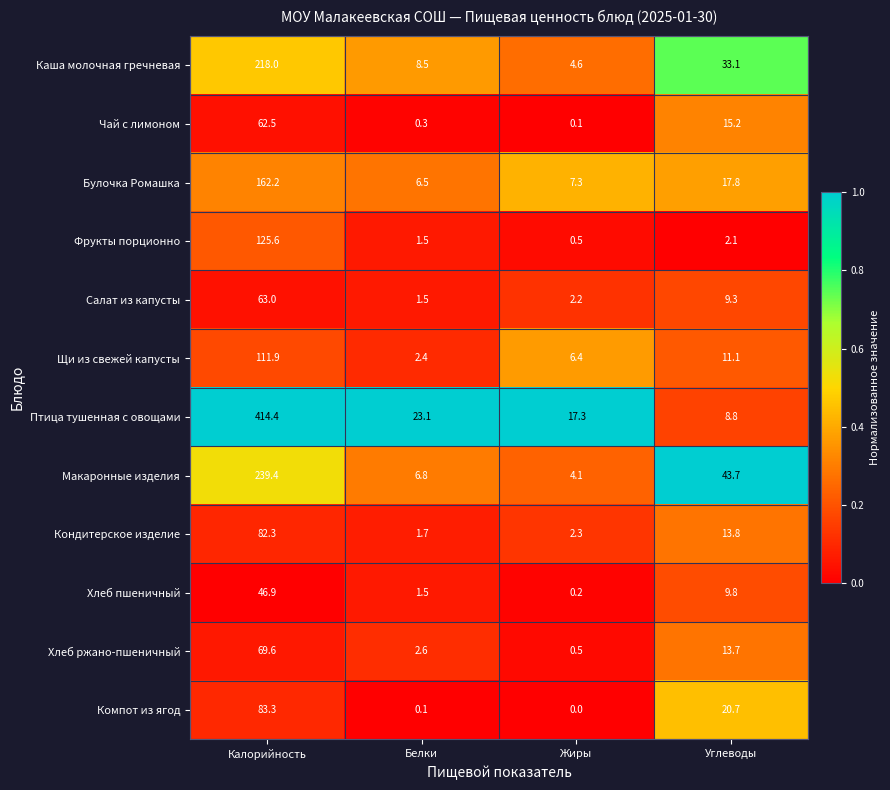

Rank the series by their maximum value, from highest to lowest.

Птица тушенная с овощами, Макаронные изделия, Каша молочная гречневая, Булочка Ромашка, Фрукты порционно, Щи из свежей капусты, Компот из ягод, Кондитерское изделие, Хлеб ржано-пшеничный, Салат из капусты, Чай с лимоном, Хлеб пшеничный